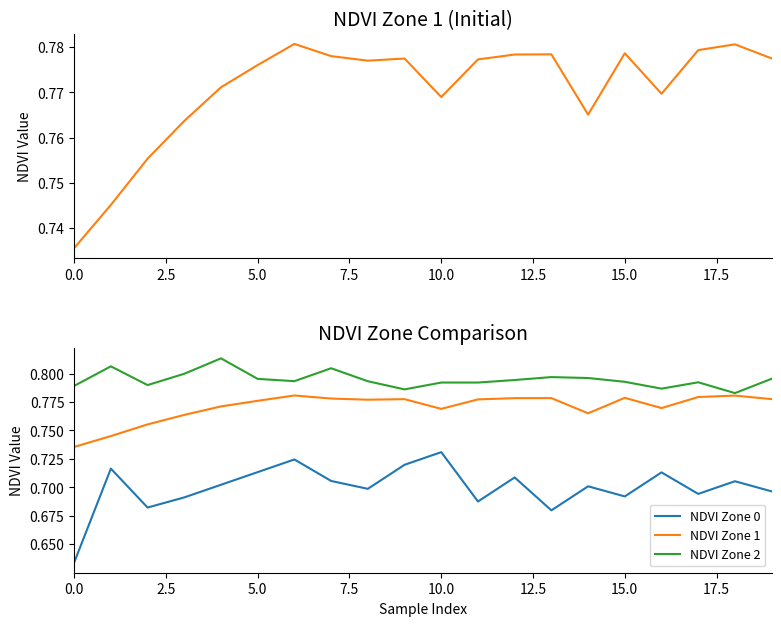

Between 9 and 12, which series saw the biggest shift?

NDVI Zone 0